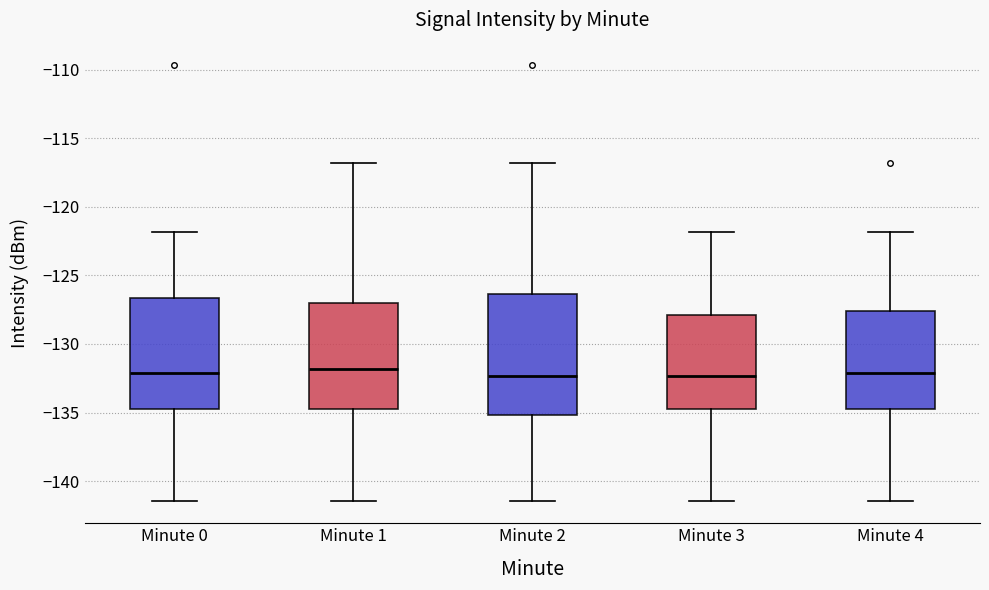

Comparing the boxes themselves (not the whiskers), which one is the tallest?

Minute 2